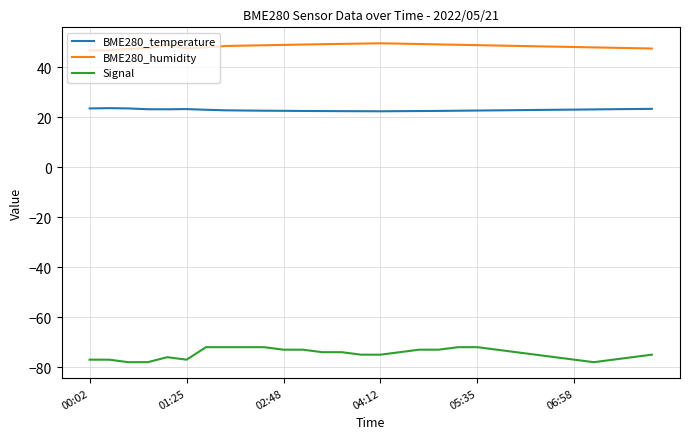

Which series has the widest spread of values?

Signal